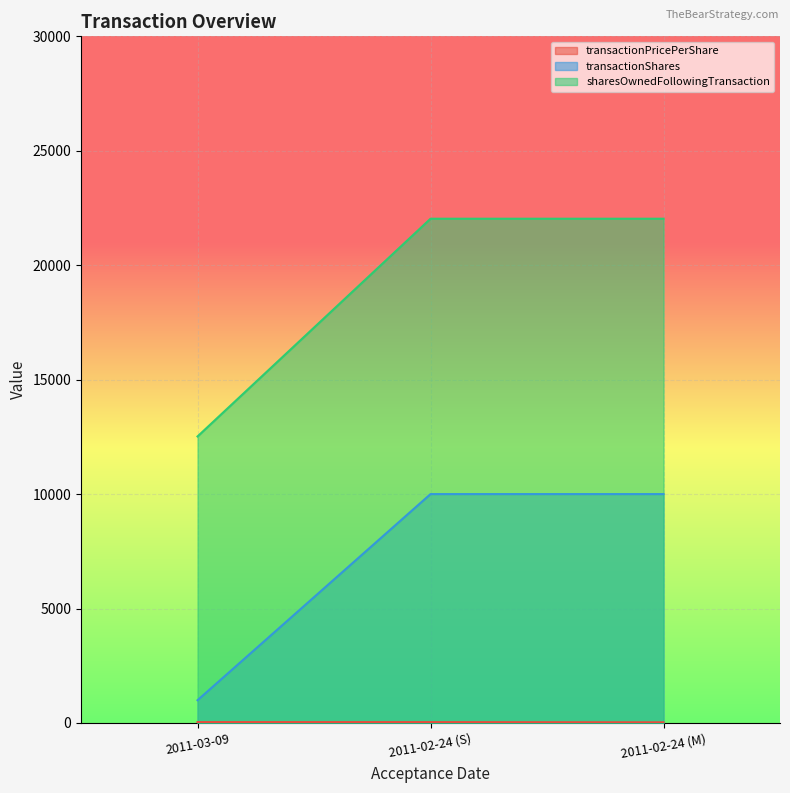

How many lines are shown in the chart?

3